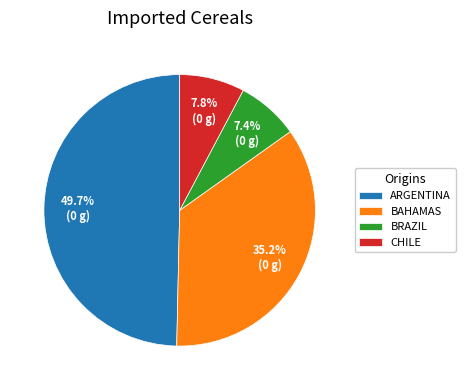

How much of the chart is everything except BAHAMAS?

64.8%